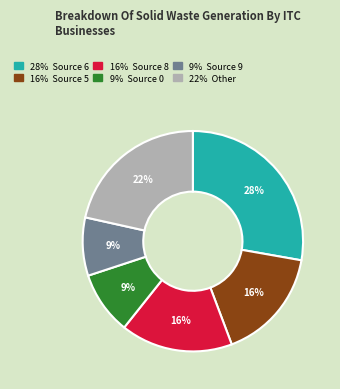

Is there any slice that represents more than half of the pie?

No